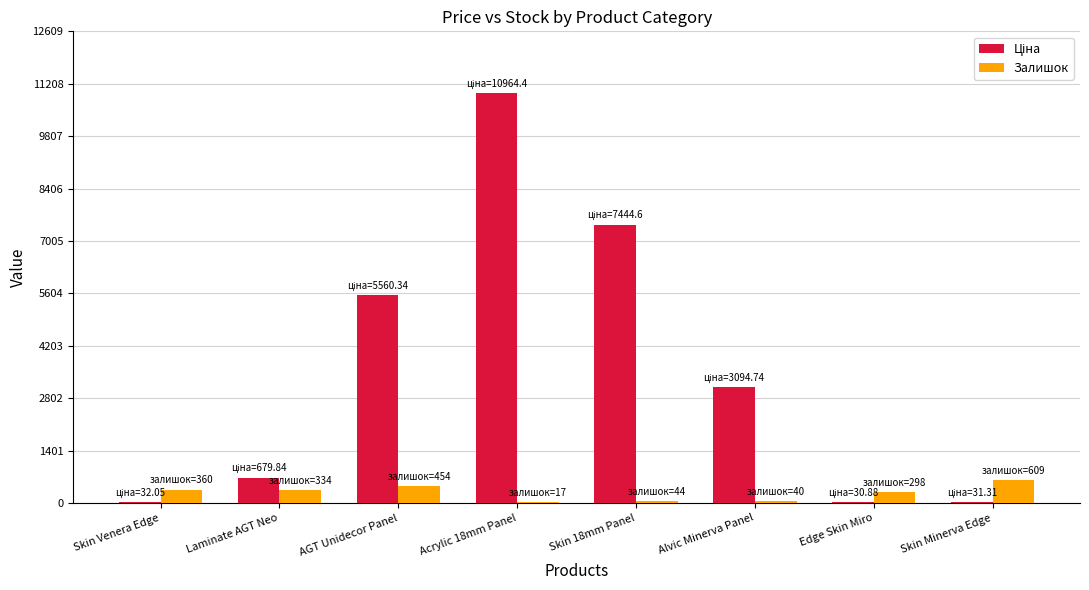

What is the sum of the Залишок values at Laminate AGT Neo and AGT Unidecor Panel?

788.0